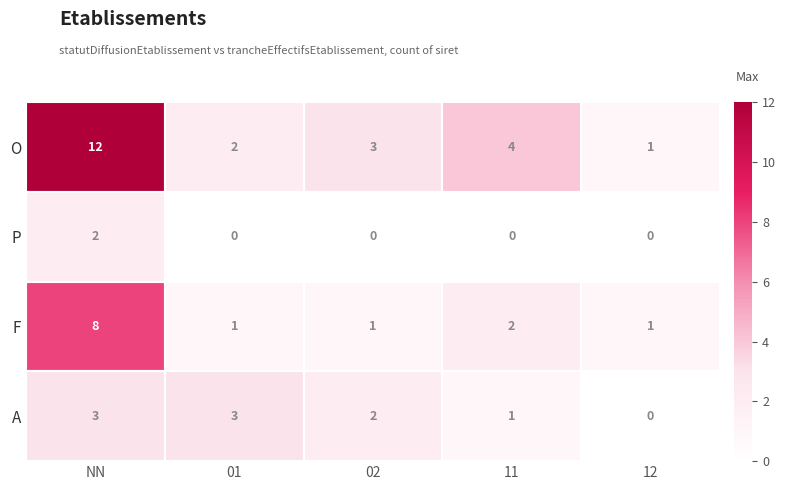

Which label corresponds to the largest value in the chart?

NN